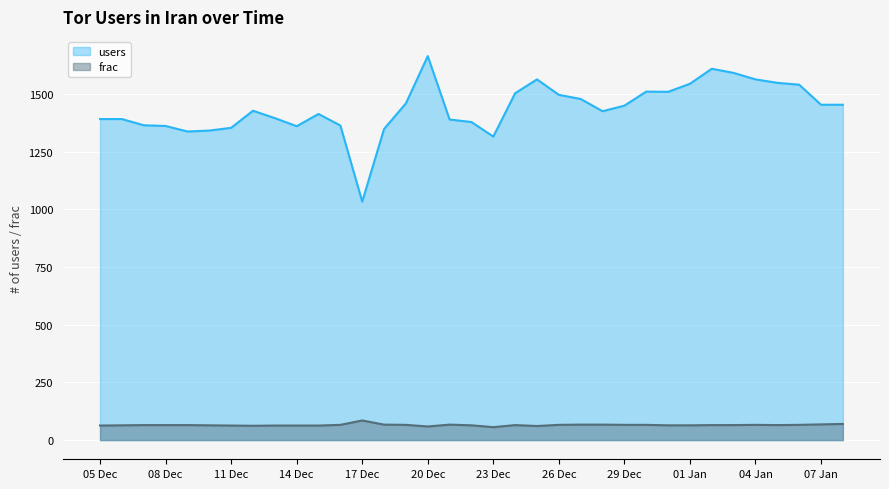

At which label does frac first exceed 65?

2015-12-16